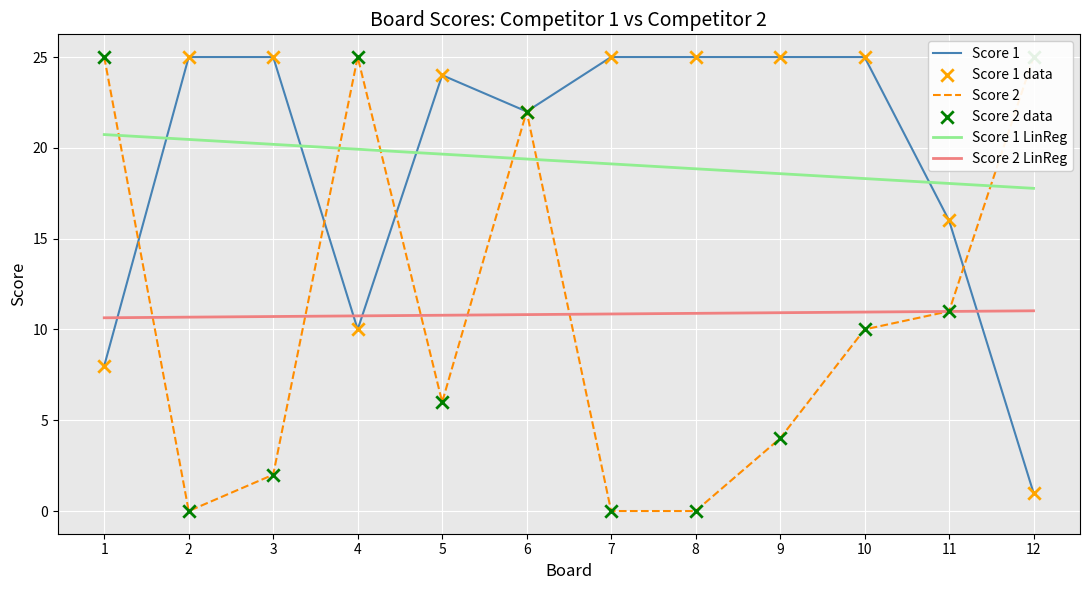

What are all the series names shown in the legend?

Score 1, Score 2, Score 1 LinReg, Score 2 LinReg, Score 1 data, Score 2 data